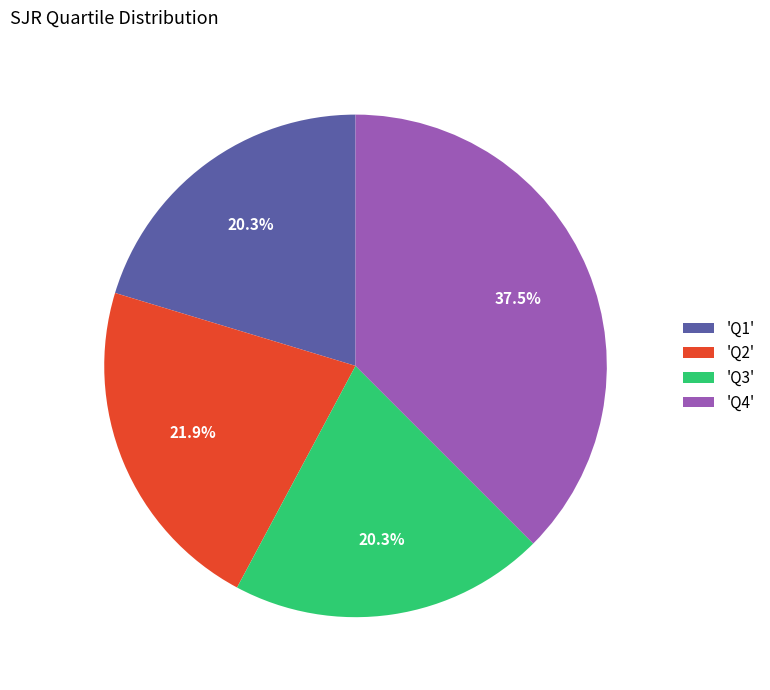

Which has a higher value, 'Q1' or 'Q2'?

'Q2'